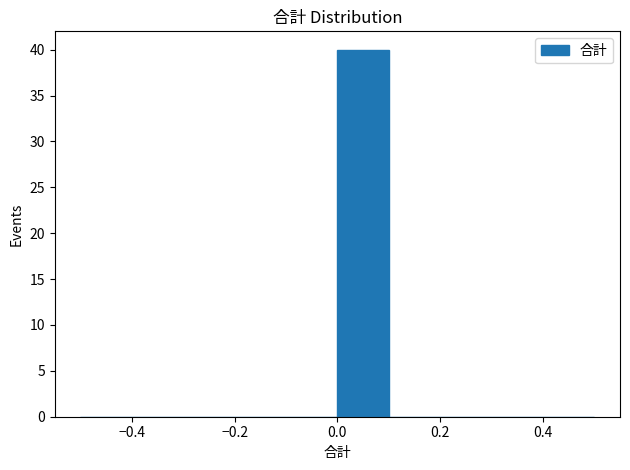

What is the height of the bar covering 0.0 to 0.1 on the x-axis? The values are not printed on the chart, so give them approximately, as read against the axis.

40